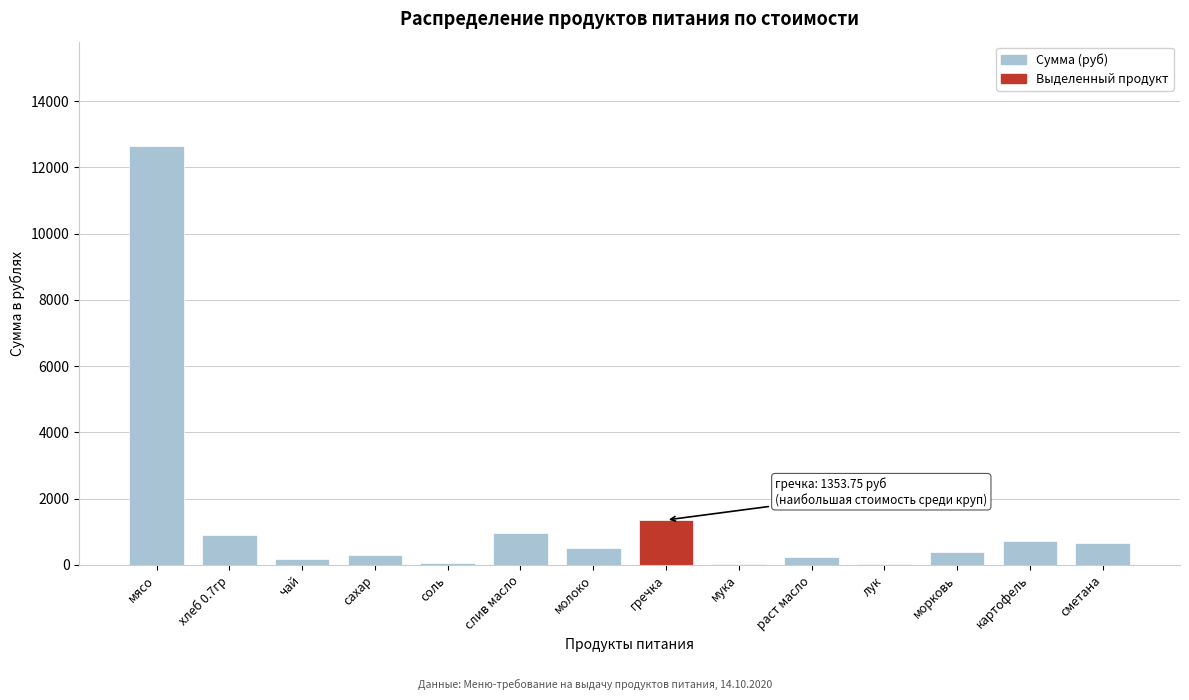

Which category has the highest value across all series?

мясо